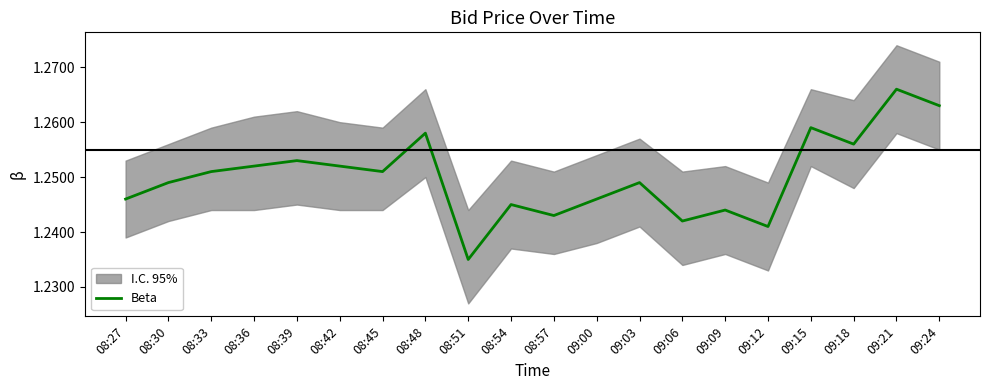

Reading left to right, extract all data points from this chart.

08:27=1.2	08:30=1.2	08:33=1.3	08:36=1.3	08:39=1.3	08:42=1.3	08:45=1.3	08:48=1.3	08:51=1.2	08:54=1.2	08:57=1.2	09:00=1.2	09:03=1.2	09:06=1.2	09:09=1.2	09:12=1.2	09:15=1.3	09:18=1.3	09:21=1.3	09:24=1.3